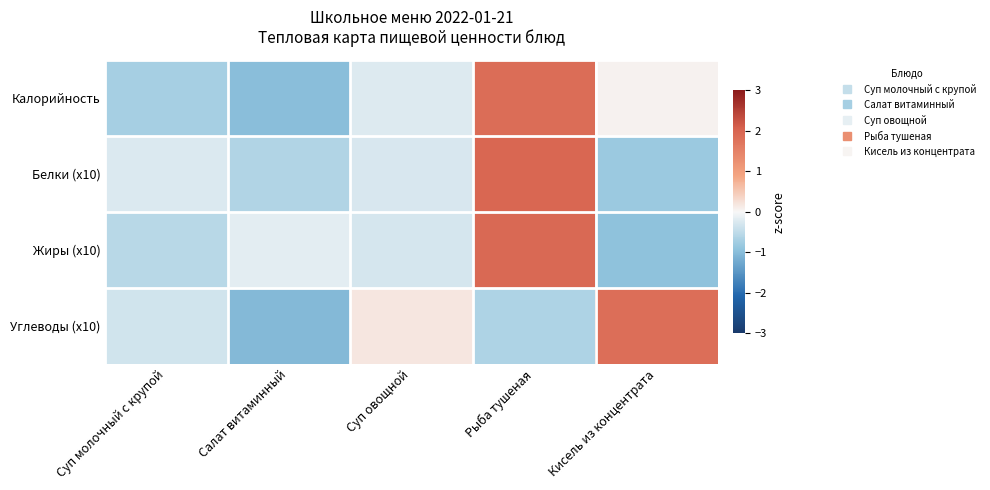

Which series changed the most between Суп овощной and Рыба тушеная?

Жиры (x10)